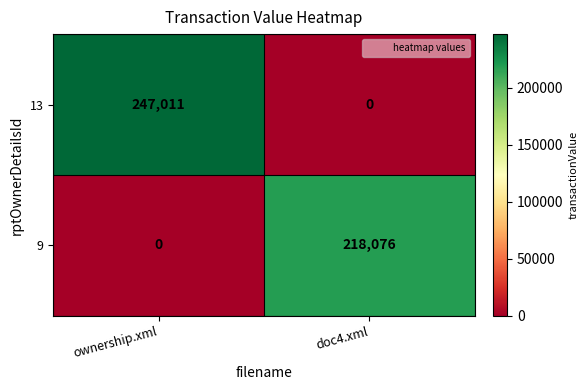

At which category is the sum across all series the highest?

ownership.xml